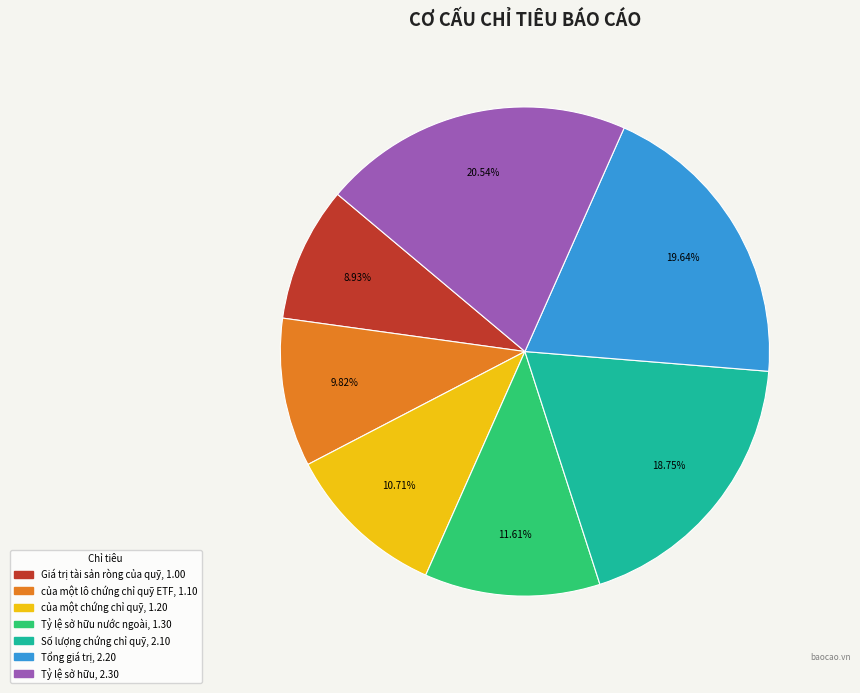

How many segments does this pie chart have?

7